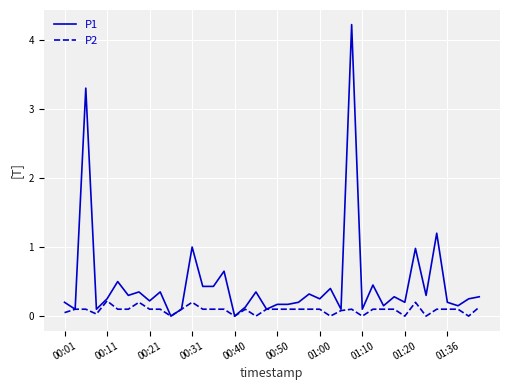

Rank the series by their maximum value, from lowest to highest.

P2, P1